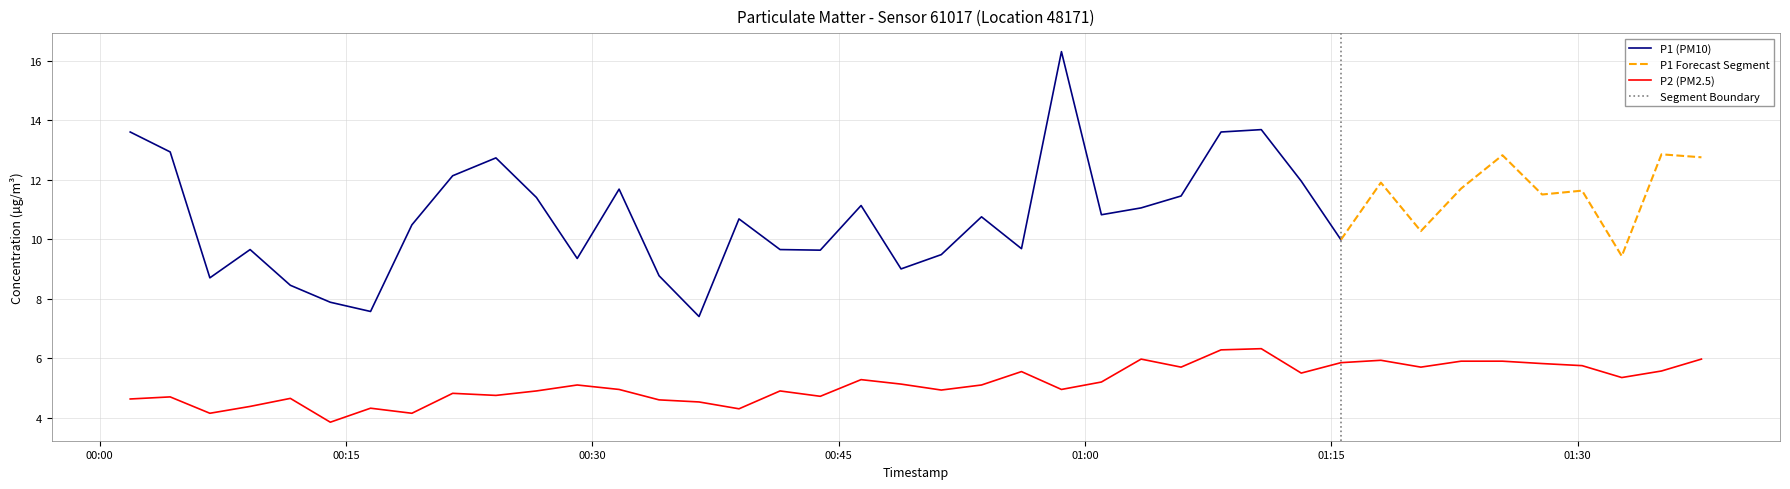

What is the highest value of the P2 (PM2.5) series?

6.3